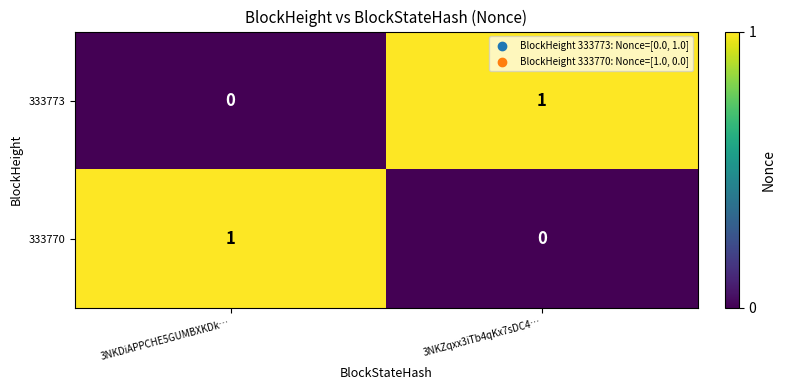

Is the value of 333773 at 3NKDiAPPCHE5GUMBXKDk… greater than the value of 333770 at 3NKDiAPPCHE5GUMBXKDk…?

No